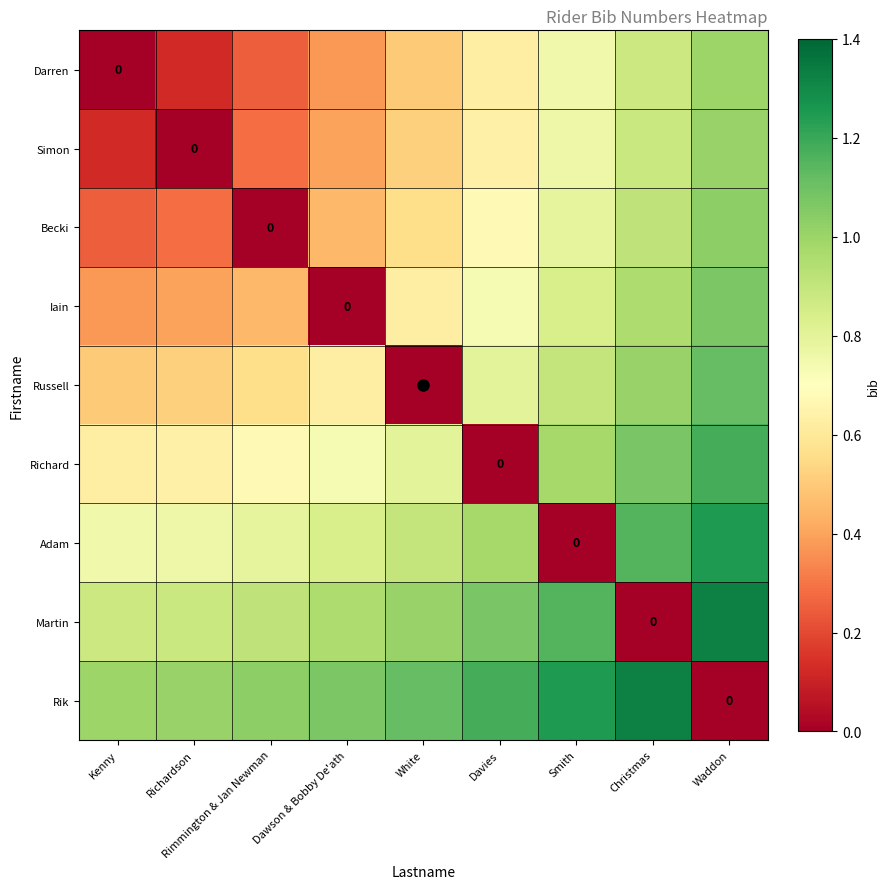

What is the sum of the Simon values at Smith and Davies?

1.4